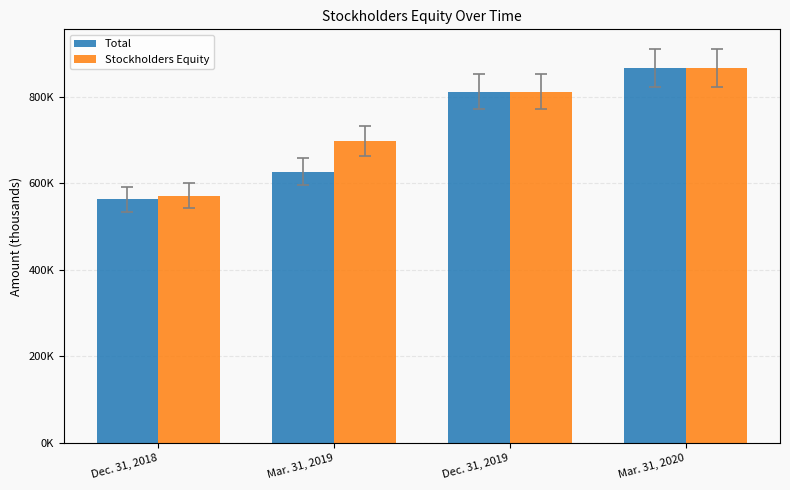

Which series has the largest total across all categories?

Stockholders Equity